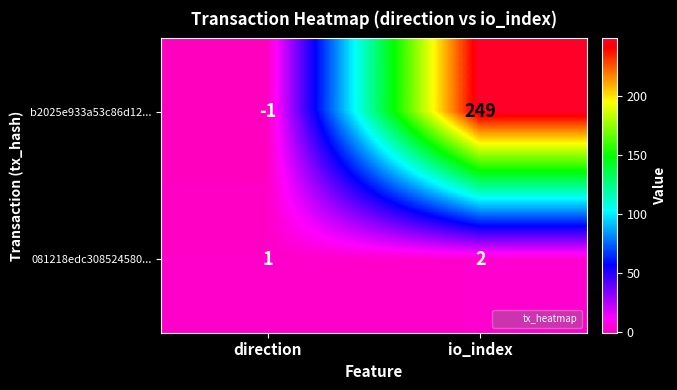

Reading left to right, what are all the values shown in this chart?

b2025e933a53c86d12...: -1	249
081218edc308524580...: 1	2